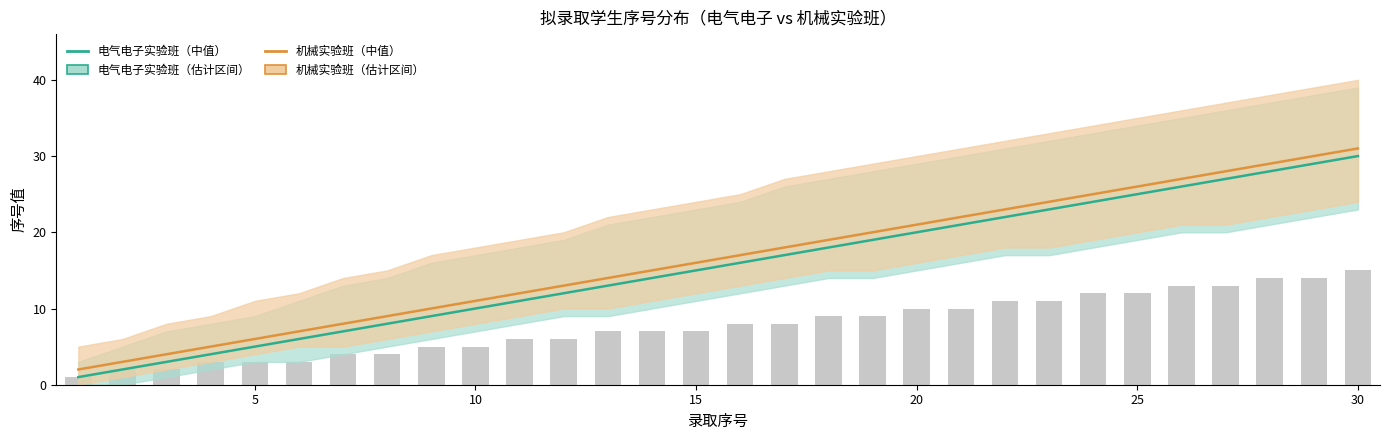

What are all the series names shown in the legend?

电气电子实验班, 机械实验班